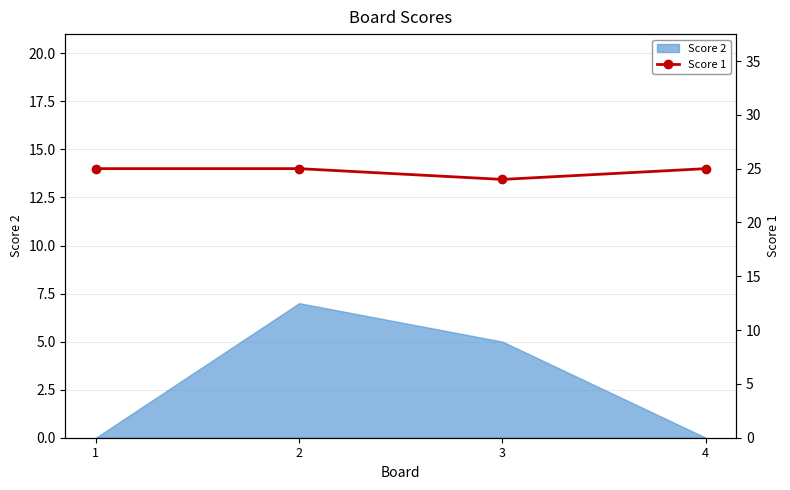

What value does the data have at 1?

25